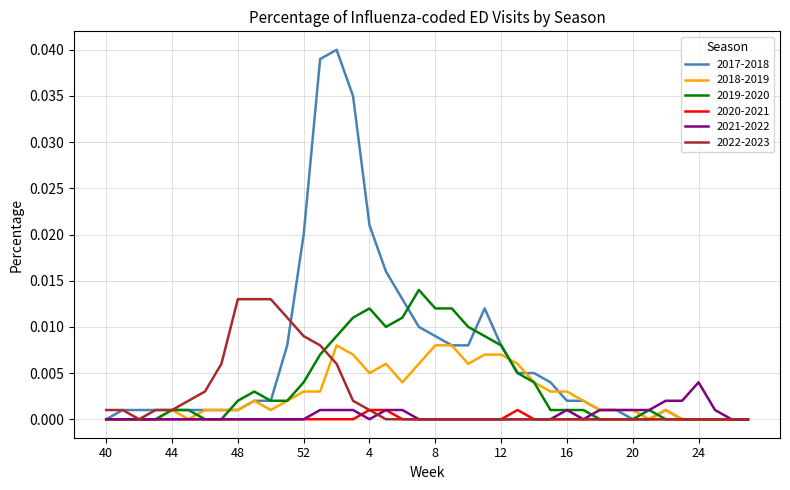

Which series has the largest total across all categories?

2017-2018